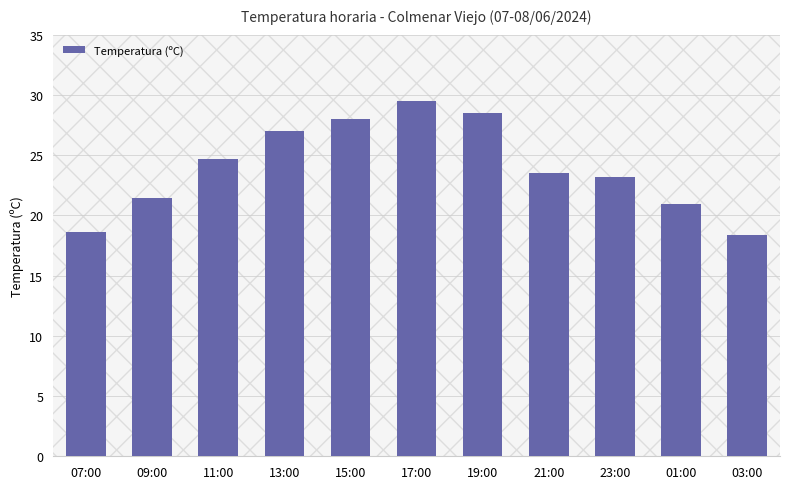

How many bars are there in total?

11